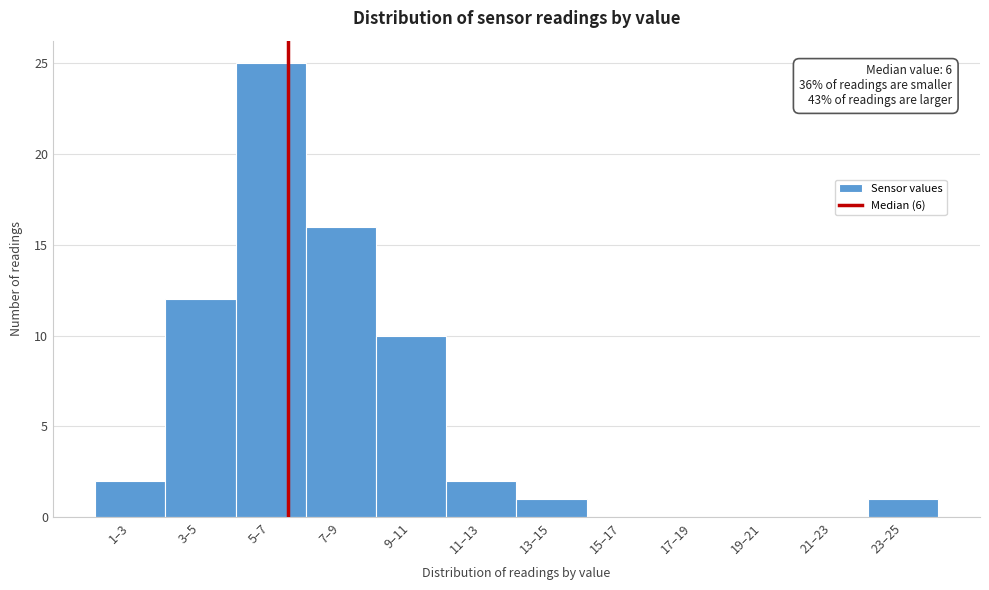

Reading left to right, list all the values displayed in this chart.

1–3=2	3–5=12	5–7=25	7–9=16	9–11=10	11–13=2	13–15=1	15–17=0	17–19=0	19–21=0	21–23=0	23–25=1